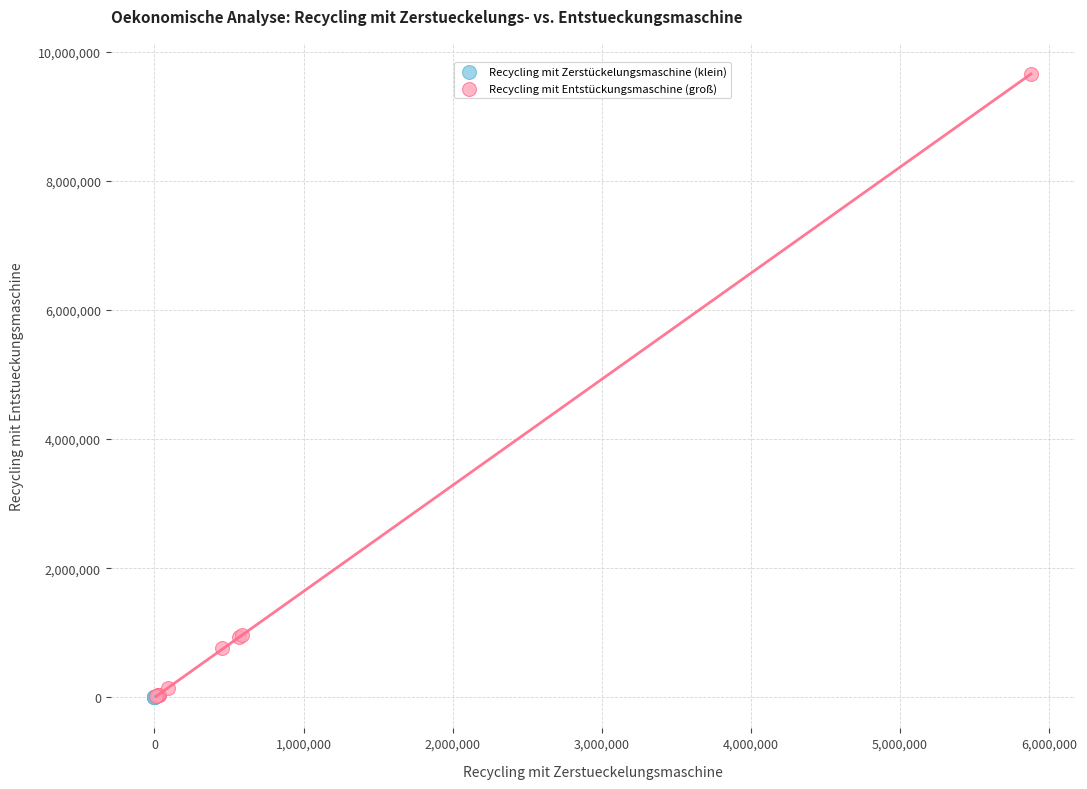

Which series has the largest Y range (max minus min)?

Recycling mit Entstückungsmaschine (groß)